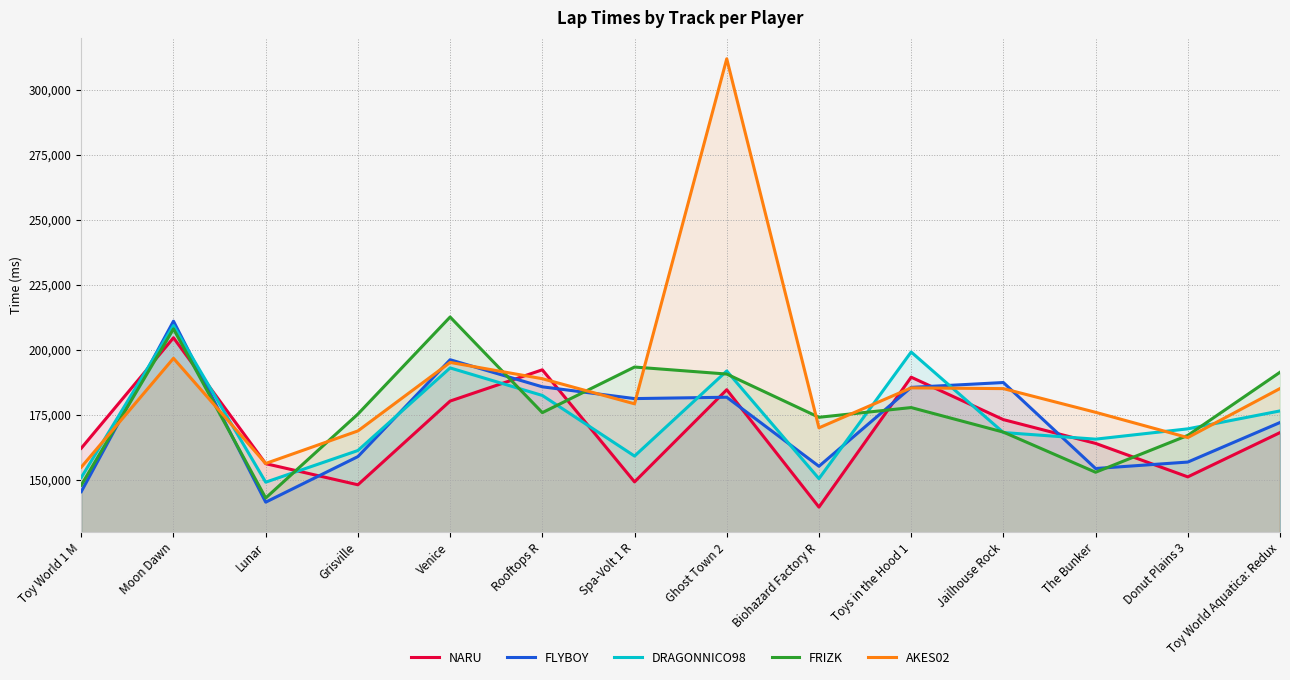

Rank the categories by FRIZK value from lowest to highest.

Lunar, Toy World 1 M, The Bunker, Donut Plains 3, Jailhouse Rock, Biohazard Factory R, Grisville, Rooftops R, Toys in the Hood 1, Ghost Town 2, Toy World Aquatica: Redux, Spa-Volt 1 R, Moon Dawn, Venice